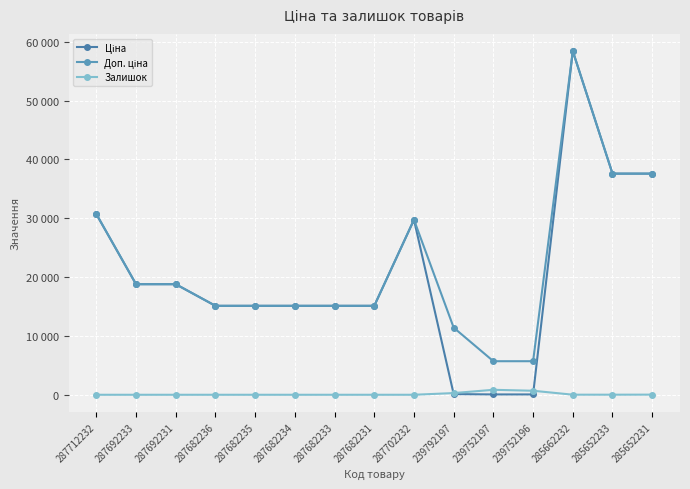

Is this an area chart (filled region under the line)?

No